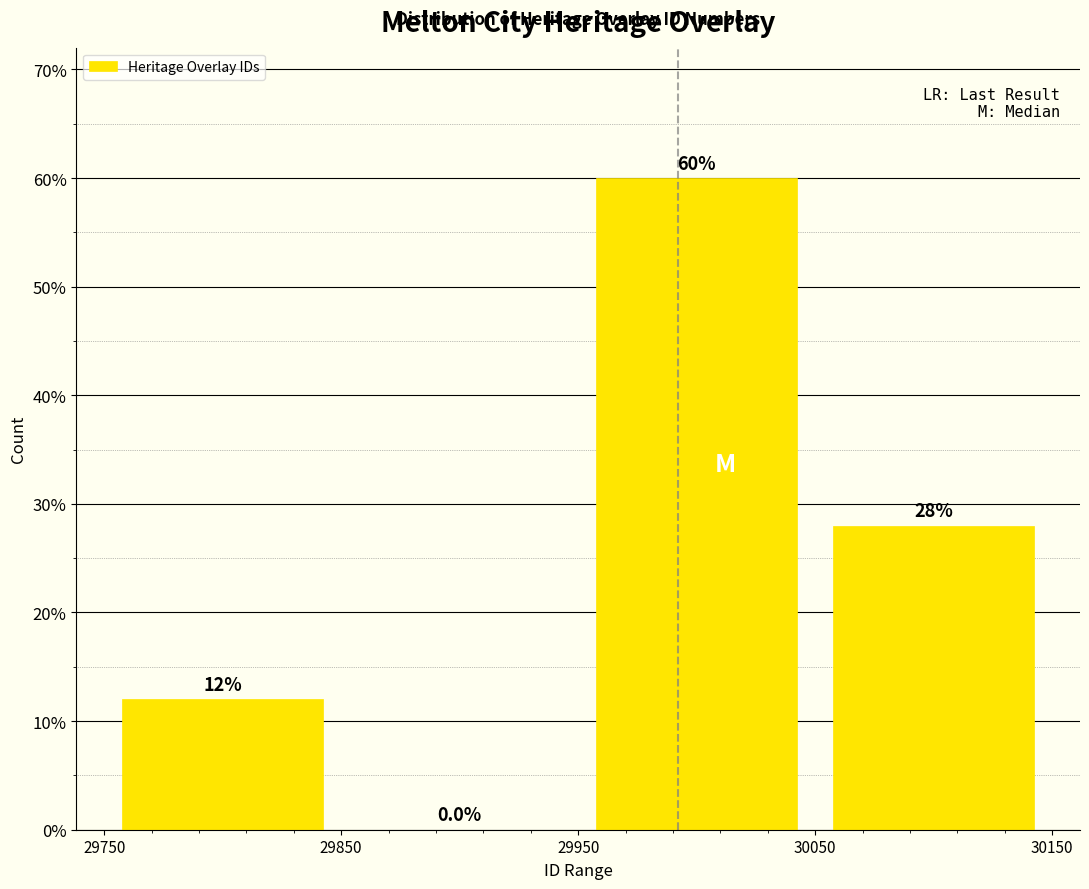

Reading left to right, transcribe this chart: for each bar, give the range it covers on the x-axis and its height.

29750 to 29850: 12.0
29850 to 29950: 0.0
29950 to 30050: 60.0
30050 to 30150: 28.0